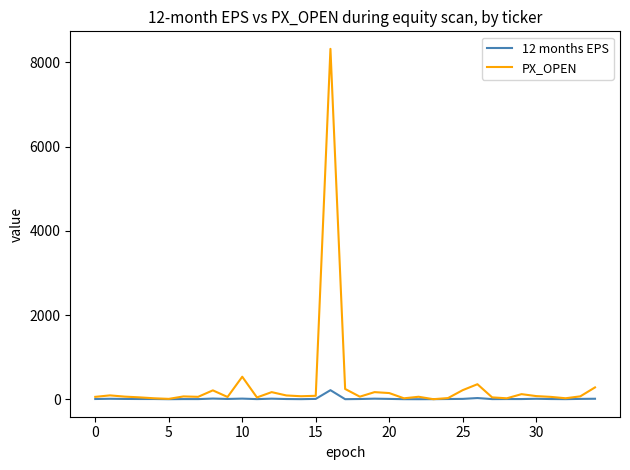

List the series in order of their peak value, lowest first.

12 months EPS, PX_OPEN